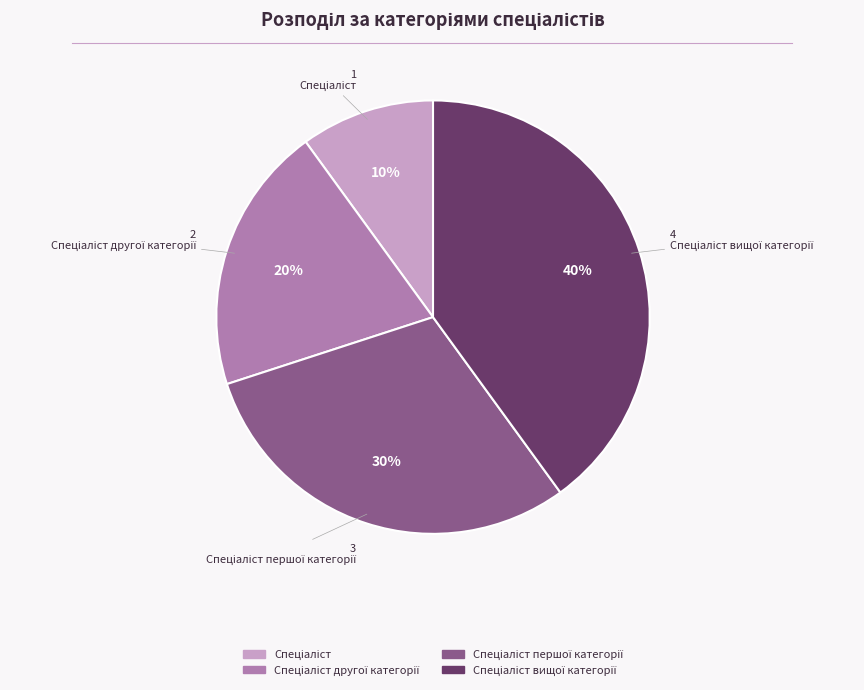

To the nearest percent, what is the difference between the largest and smallest slice percentages?

30%